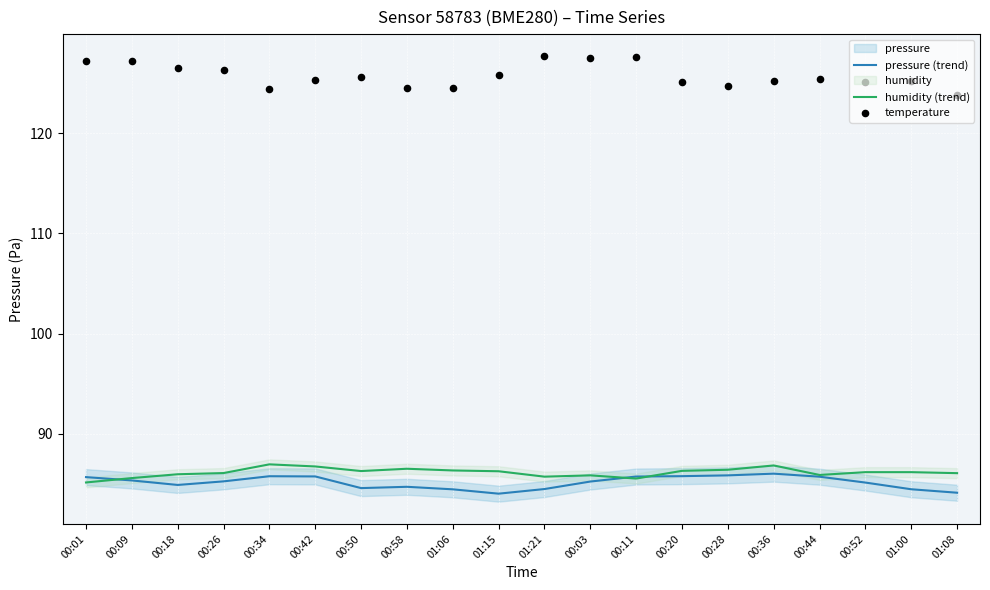

Is the value of pressure (trend) at 00:18 greater than the value of humidity (trend) at 00:26?

No